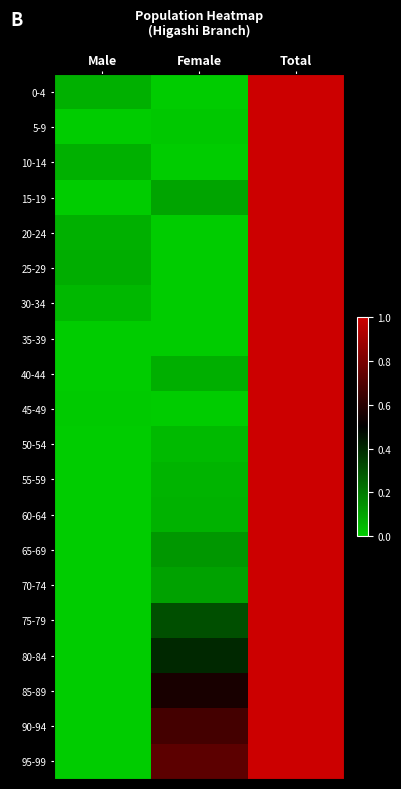

Reading right to left, what are all the values shown in this chart?

0-4: Total=1.0	Female=0.0	Male=0.1
5-9: Total=1.0	Female=0.0	Male=0.0
10-14: Total=1.0	Female=0.0	Male=0.1
15-19: Total=1.0	Female=0.1	Male=0.0
20-24: Total=1.0	Female=0.0	Male=0.1
25-29: Total=1.0	Female=0.0	Male=0.1
30-34: Total=1.0	Female=0.0	Male=0.1
35-39: Total=1.0	Female=0.0	Male=0.0
40-44: Total=1.0	Female=0.1	Male=0.0
45-49: Total=1.0	Female=0.0	Male=0.0
50-54: Total=1.0	Female=0.0	Male=0.0
55-59: Total=1.0	Female=0.1	Male=0.0
60-64: Total=1.0	Female=0.1	Male=0.0
65-69: Total=1.0	Female=0.1	Male=0.0
70-74: Total=1.0	Female=0.1	Male=0.0
75-79: Total=1.0	Female=0.3	Male=0.0
80-84: Total=1.0	Female=0.4	Male=0.0
85-89: Total=1.0	Female=0.6	Male=0.0
90-94: Total=1.0	Female=0.7	Male=0.0
95-99: Total=1.0	Female=0.7	Male=0.0